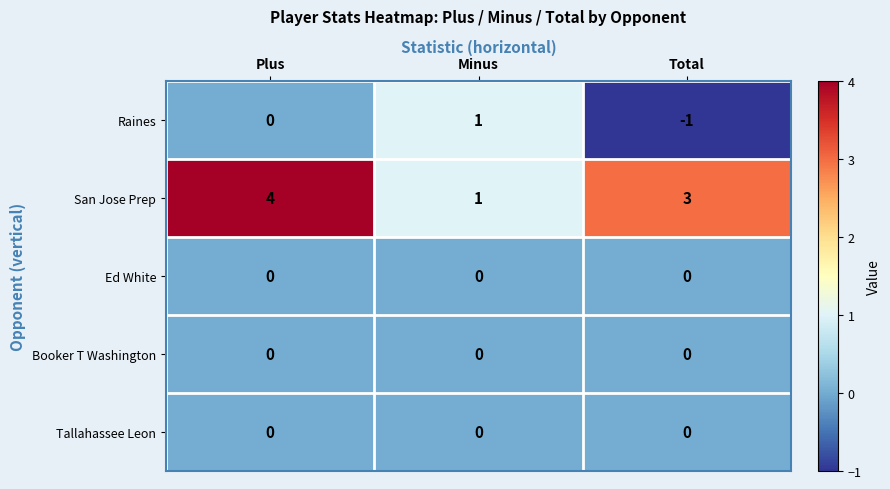

Reading right to left, extract all data points from this chart.

Raines: -1	1	0
San Jose Prep: 3	1	4
Ed White: 0	0	0
Booker T Washington: 0	0	0
Tallahassee Leon: 0	0	0